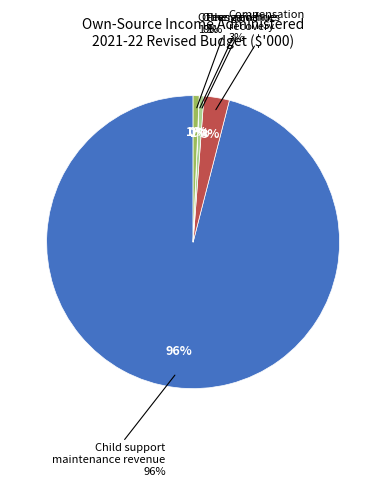

How many slices are in this pie chart?

5